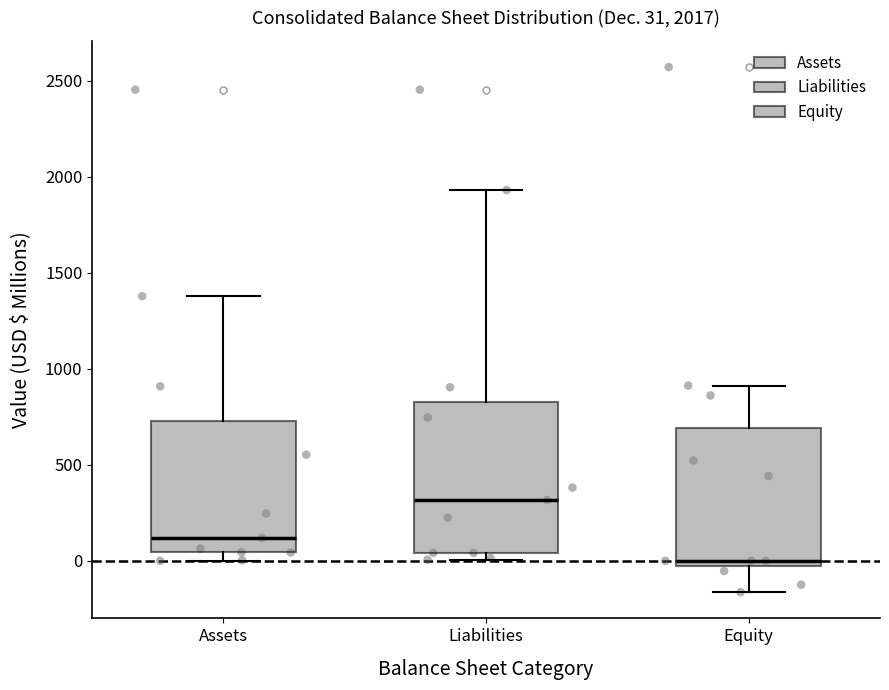

Which box's median line is the lowest?

Equity